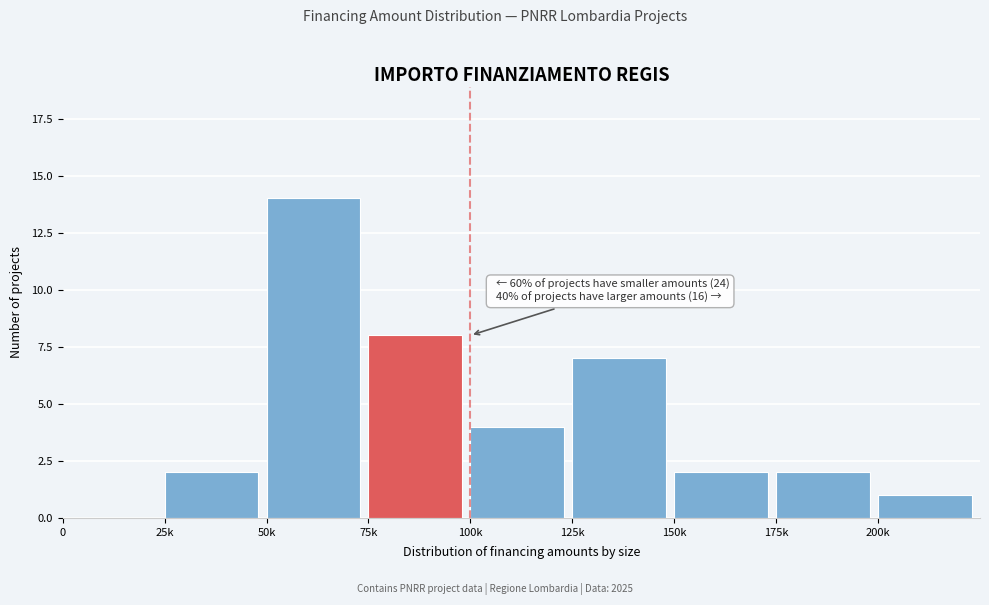

Reading left to right, list all the values displayed in this chart.

0=0	25k=2	50k=14	75k=8	100k=4	125k=7	150k=2	175k=2	200k=1